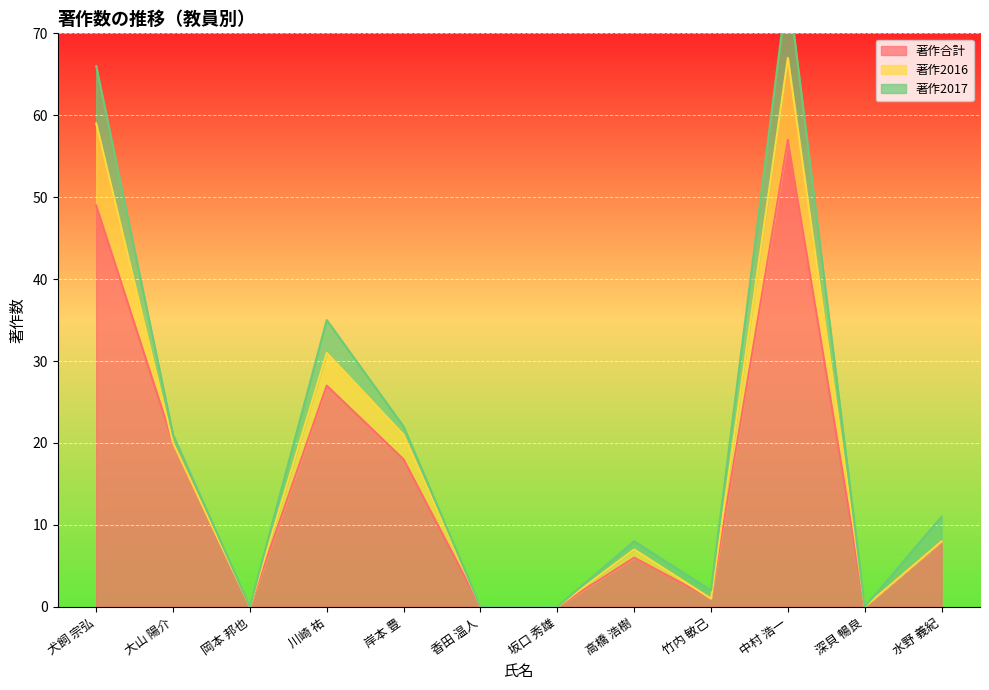

What is the maximum value for 著作合計?

57